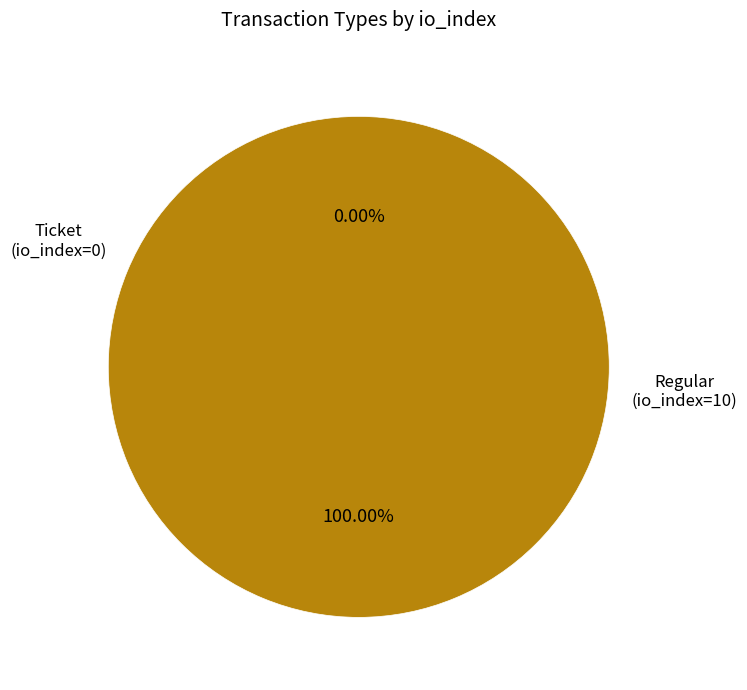

What percentage is the Regular (io_index=10) slice, to the nearest percent?

100%